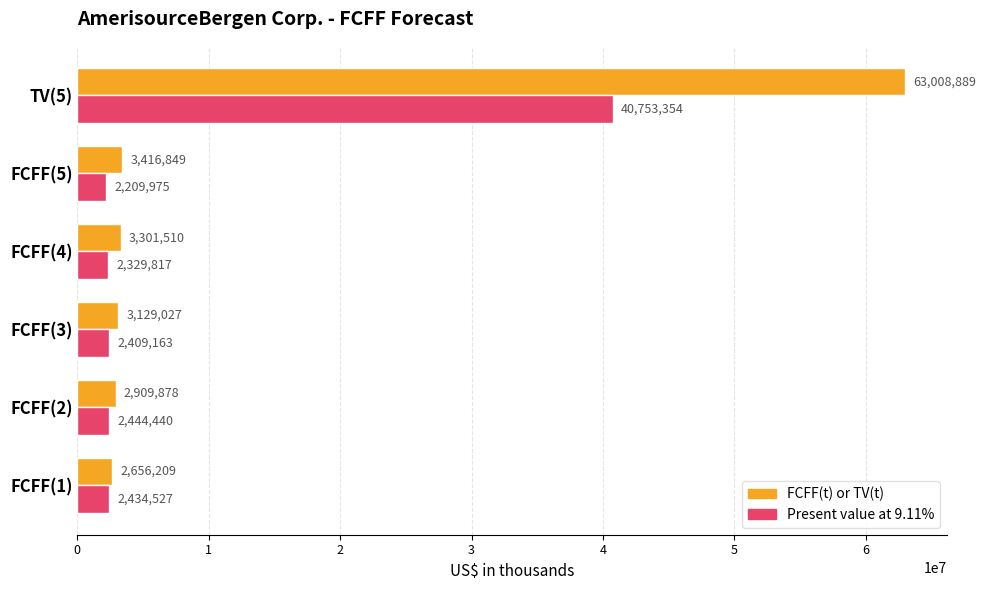

At how many categories does at least one series exceed 10126513?

1